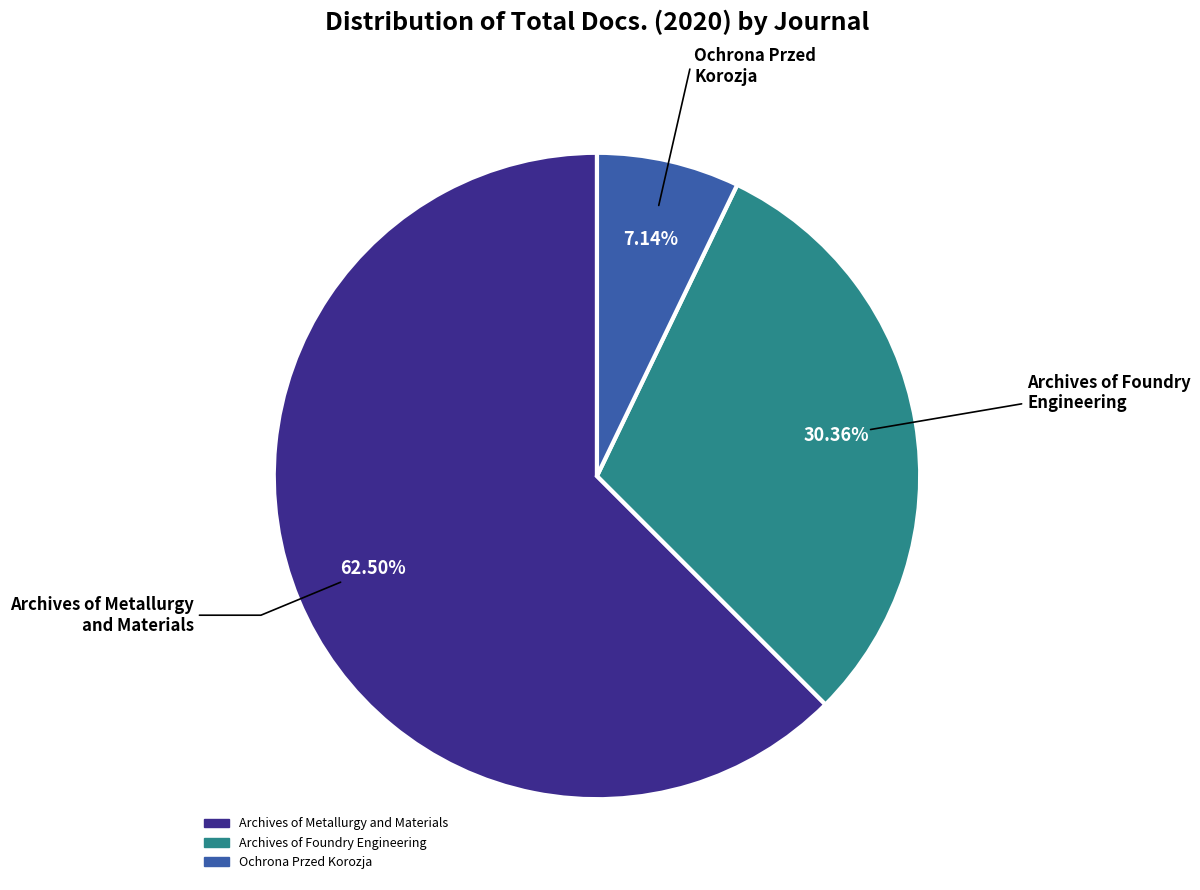

Rank the categories by value from highest to lowest.

Archives of Metallurgy and Materials, Archives of Foundry Engineering, Ochrona Przed Korozja